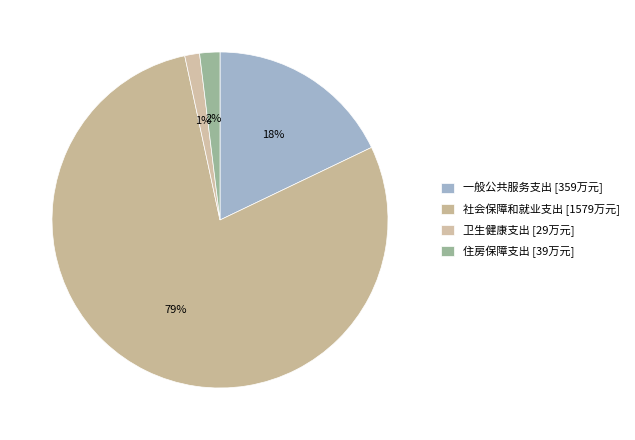

Rank the categories by value from highest to lowest.

社会保障和就业支出, 一般公共服务支出, 住房保障支出, 卫生健康支出